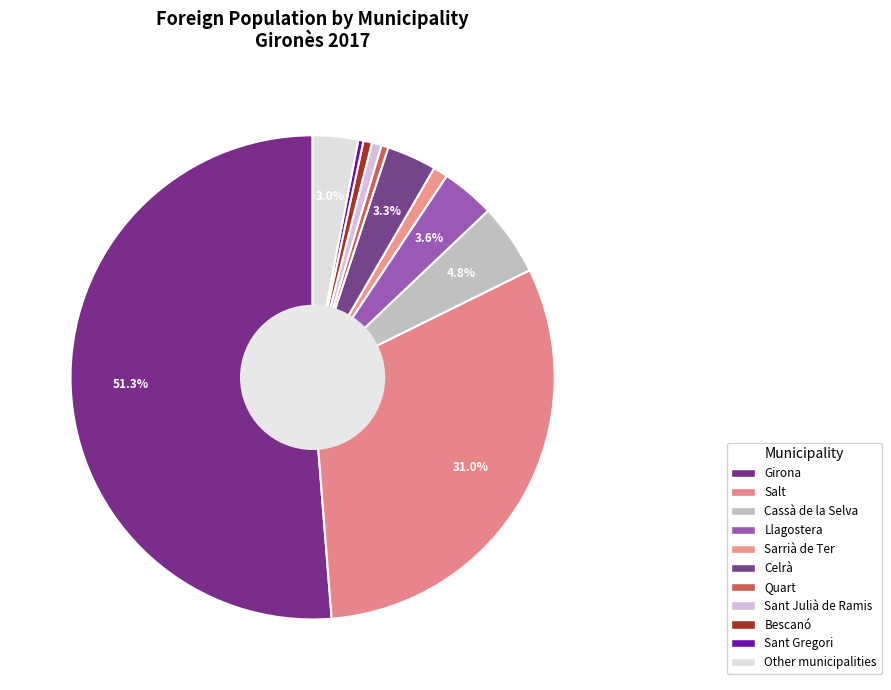

Approximately how many times larger is the value at Quart compared to Celrà?

0.1